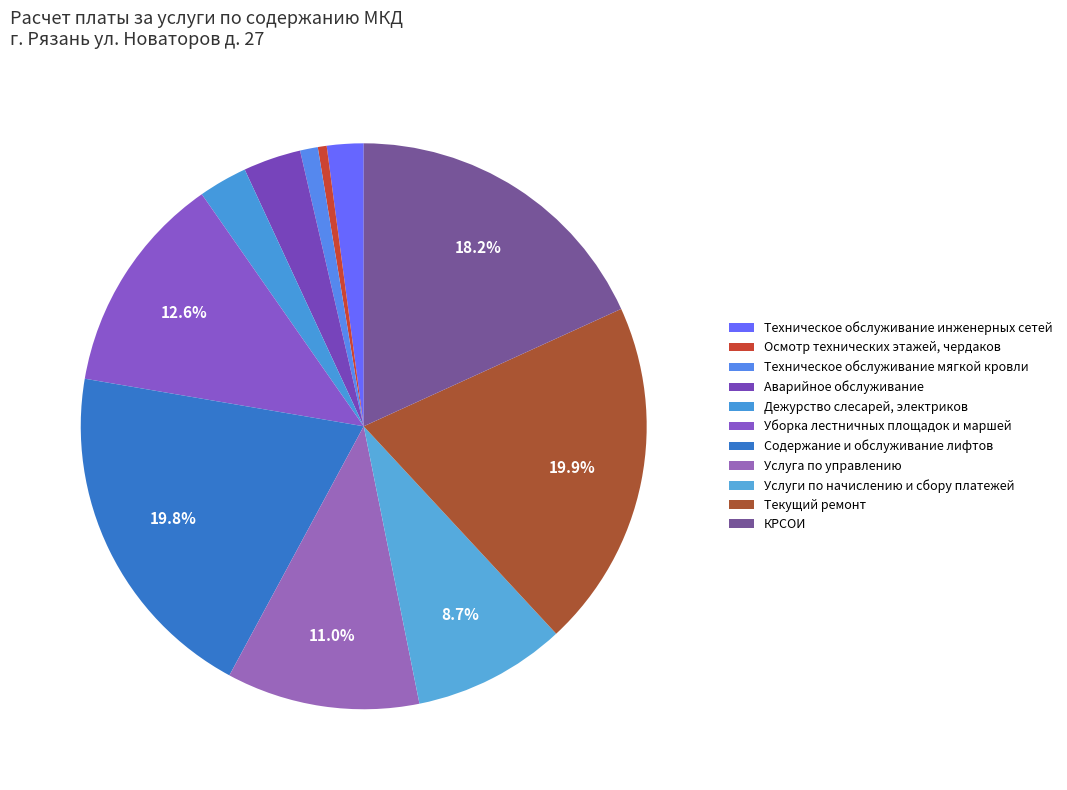

What percentage is the Аварийное обслуживание slice, to the nearest percent?

3%